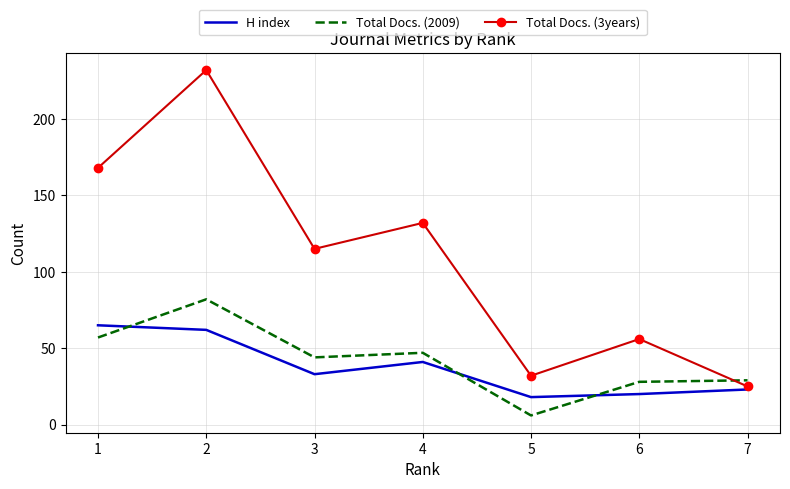

Which series has the largest total across all categories?

Total Docs. (3years)